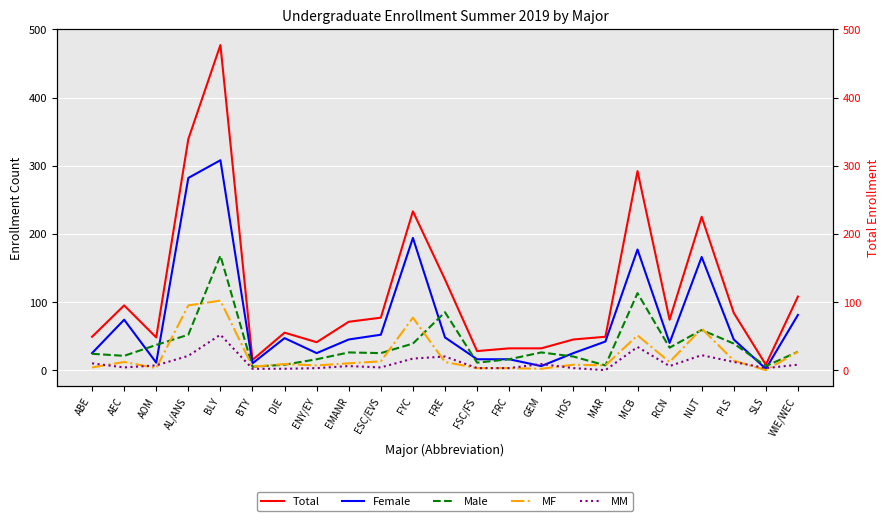

Which series ends up on top after the final intersection of MM and Female?

Female